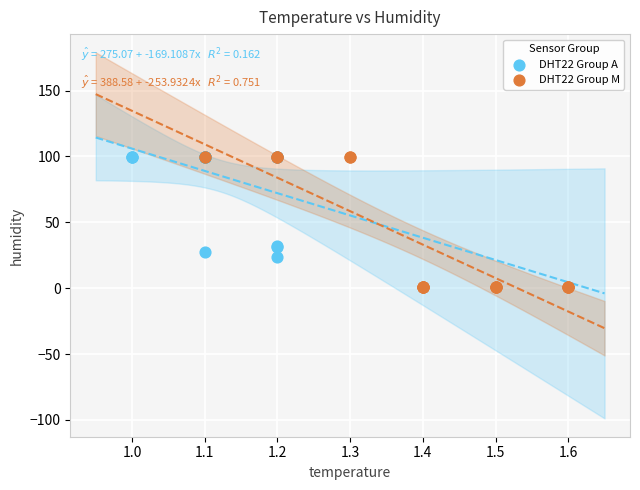

Which series reaches the minimum Y coordinate?

DHT22 Group M